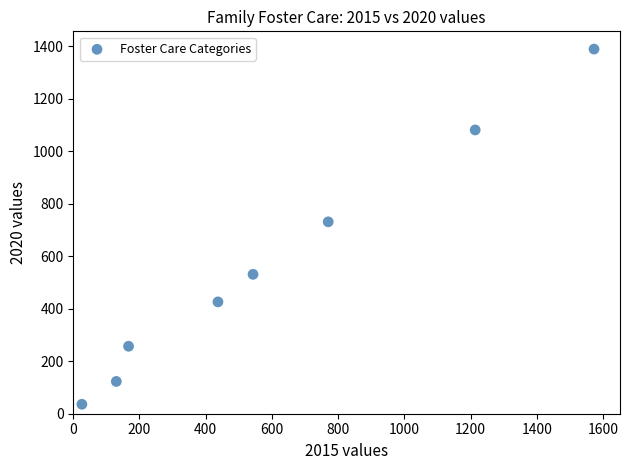

What Y value in the scatter plot is closest to 712?

731